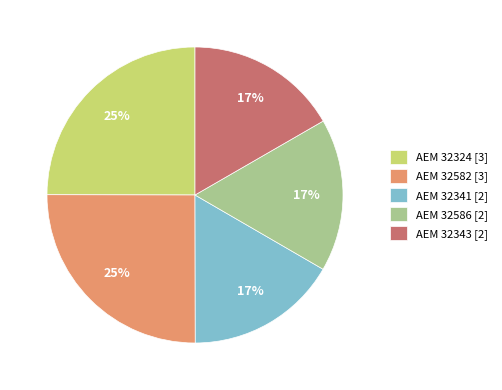

Is ΑΕΜ 32586 [2] the majority of the pie?

No